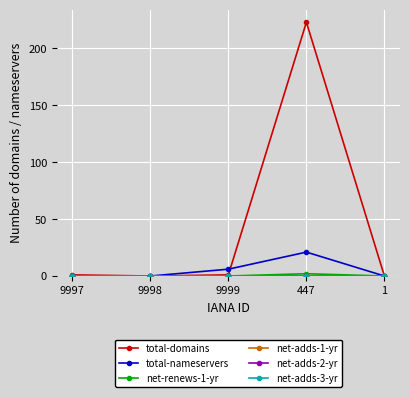

What position from the right is 9997?

5